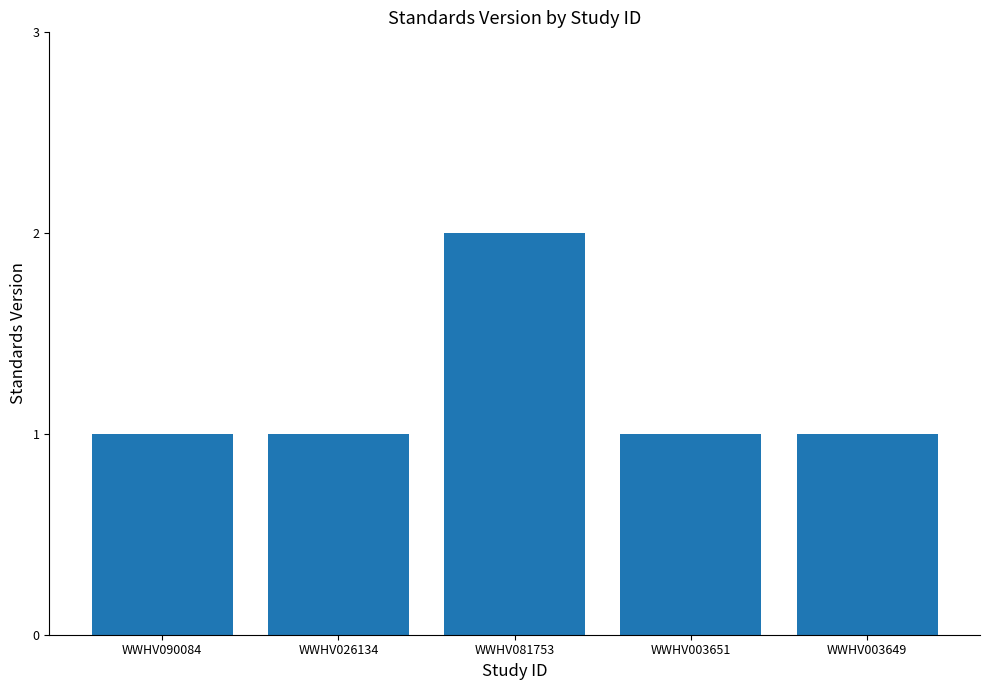

Reading left to right, list all the values displayed in this chart.

1	1	2	1	1